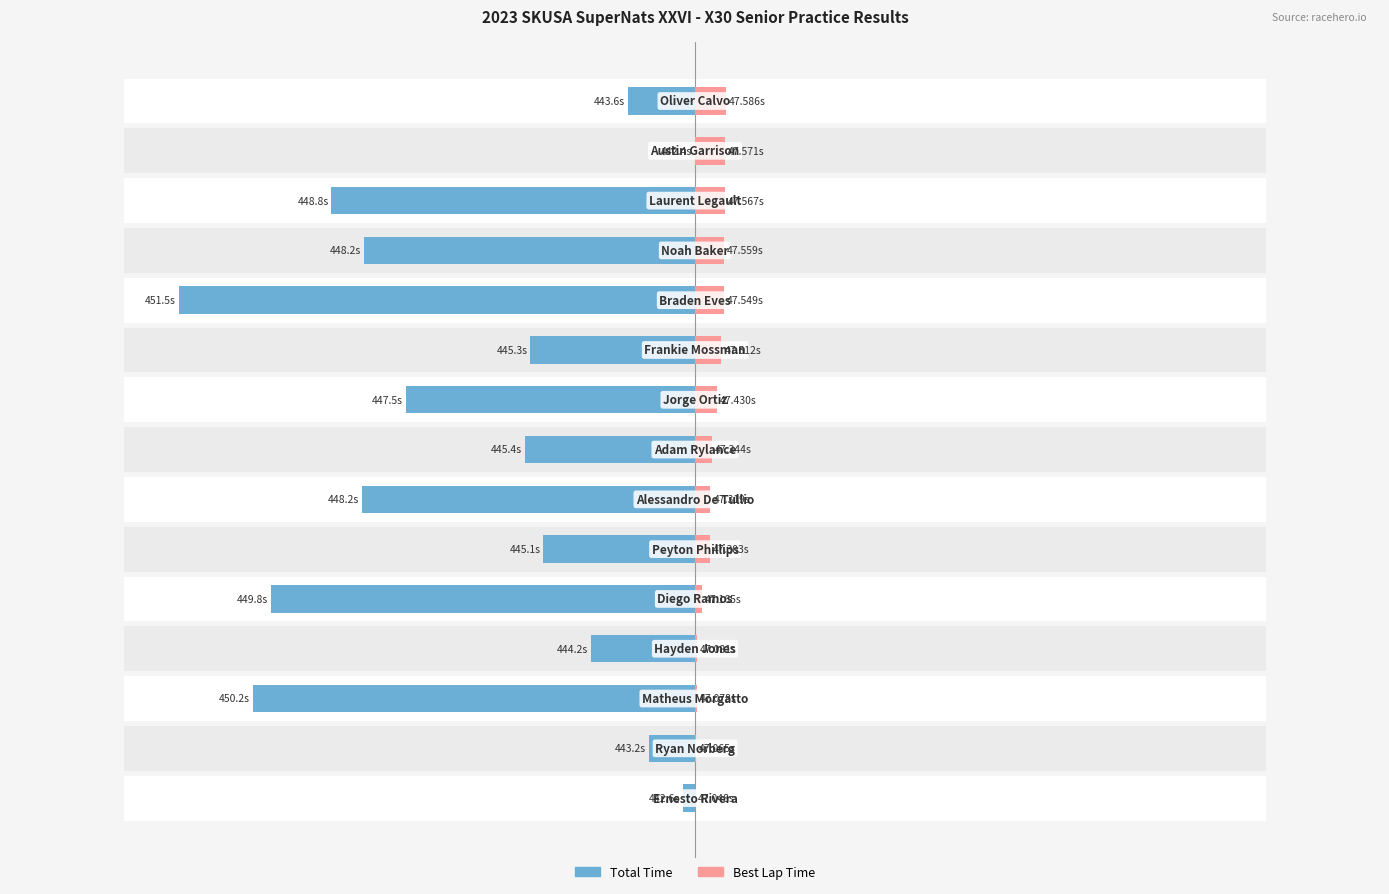

How many distinct data groups are displayed?

2